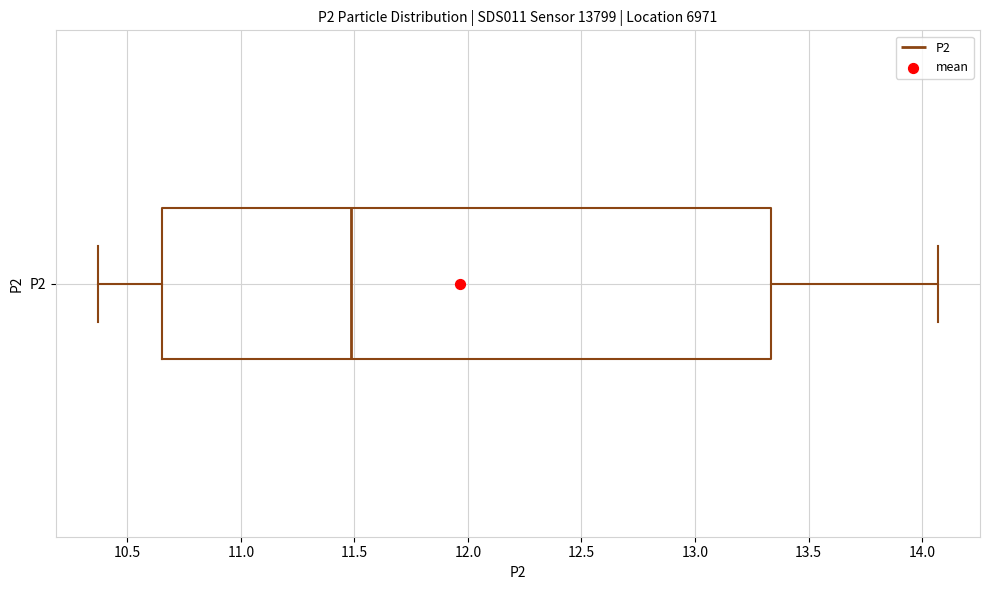

Transcribe this box plot: give where the median line is, the range the box spans, and where the two whiskers end, as read against the x-axis. The values are not printed on the chart, so give them approximately, as read against the axis.

median 11.50, box 10.65 to 13.35, whiskers 10.35 to 14.05